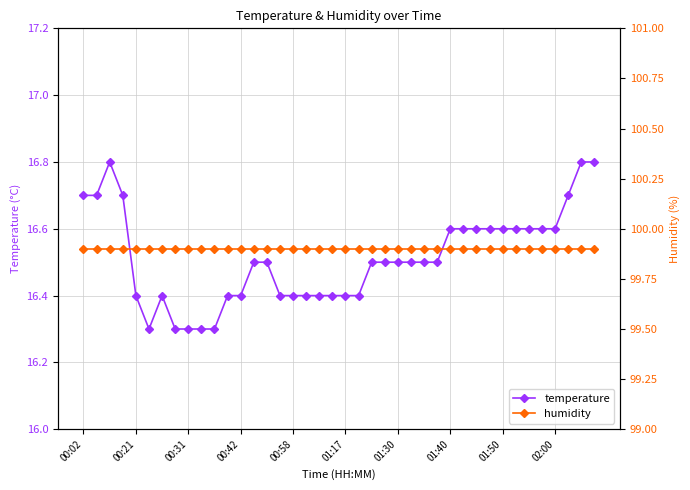

True or false: temperature has more than 1 points higher than both neighbors.

True